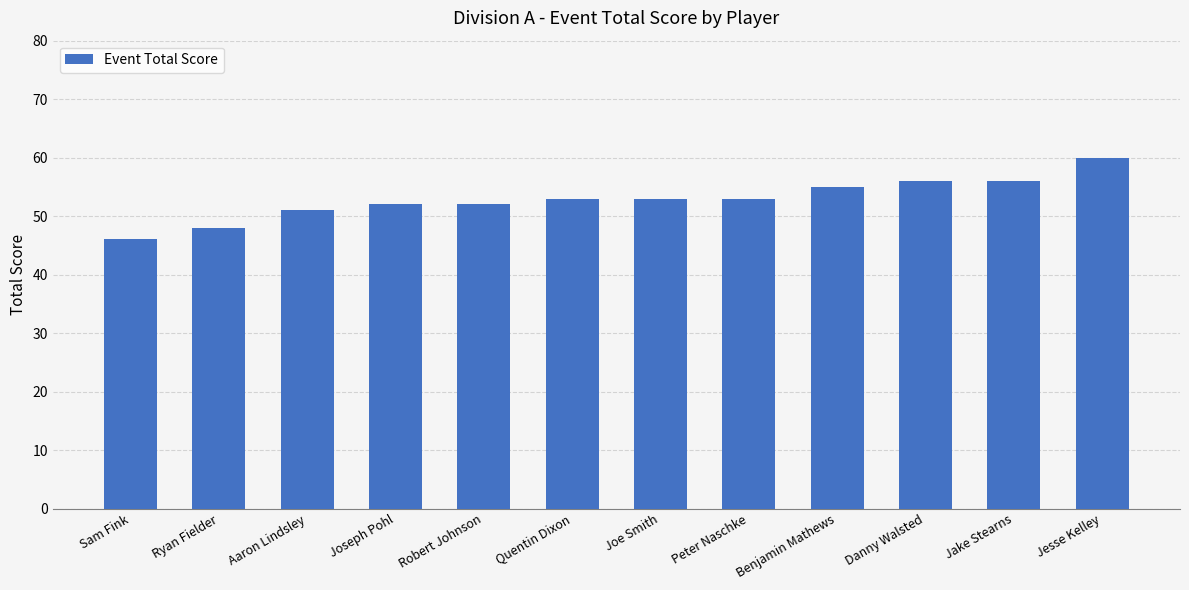

The value at Ryan Fielder is 48. True or false?

True